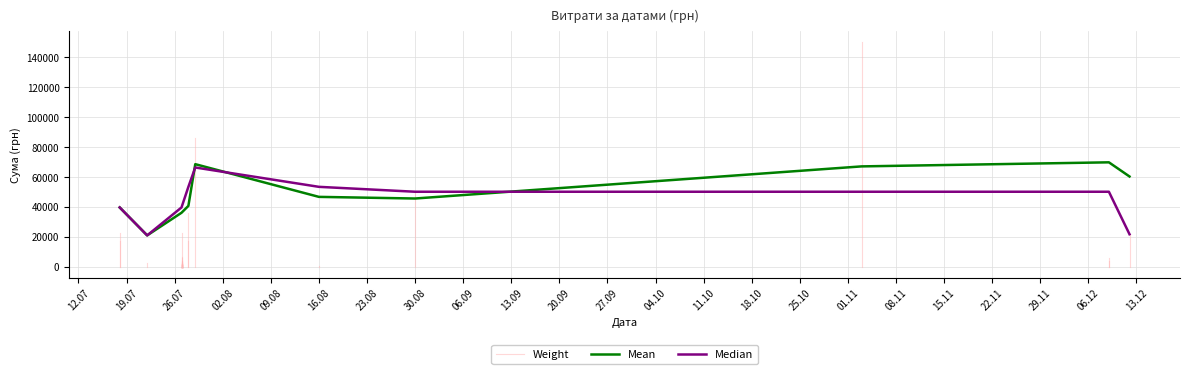

Rank the categories by value from lowest to highest.

14, 24, 25, 23, 16, 12, 35, 5, 26, 31, 18, 15, 11, 33, 19, 32, 36, 21, 10, 20, 37, 9, 29, 22, 17, 1, 28, 30, 2, 13, 34, 38, 7, 0, 27, 39, 8, 4, 6, 3